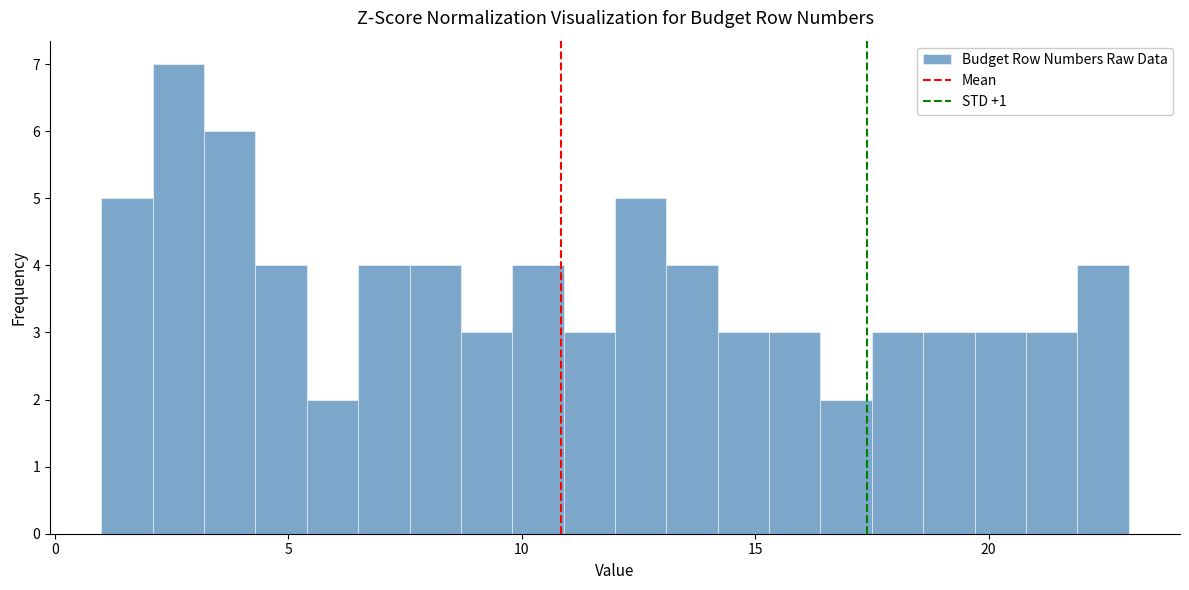

Around what value on the x-axis is the tallest bar? Give the approximate position of its centre, as read against the axis.

2.5